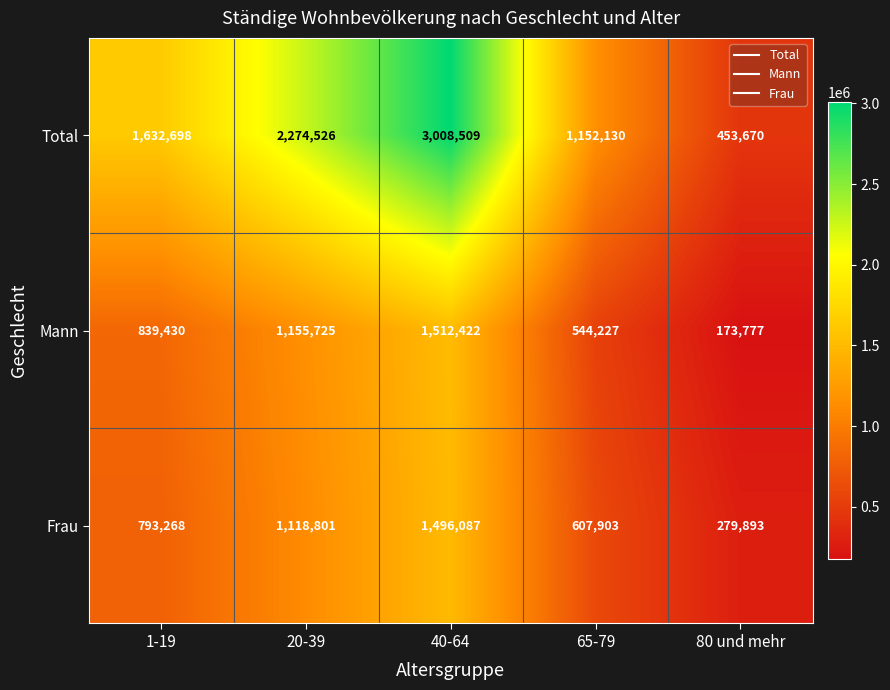

Reading left to right, list all the values displayed in this chart.

Total: 1-19=1632698	20-39=2274526	40-64=3008509	65-79=1152130	80 und mehr=453670
Mann: 1-19=839430	20-39=1155725	40-64=1512422	65-79=544227	80 und mehr=173777
Frau: 1-19=793268	20-39=1118801	40-64=1496087	65-79=607903	80 und mehr=279893